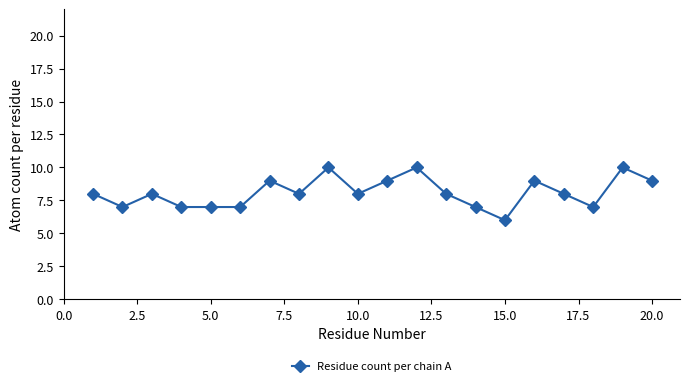

What is the average value?

8